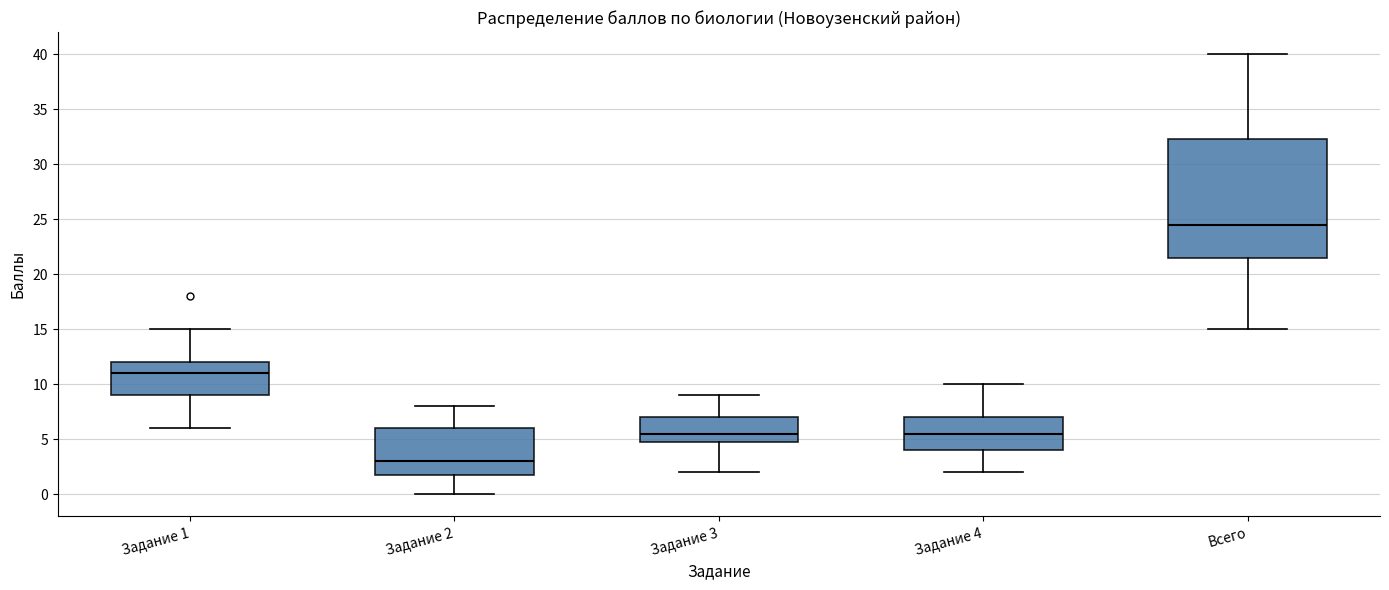

Reading left to right, transcribe this box plot: for each box, give where its median line is, the range the box spans, and where its two whiskers end, as read against the y-axis. The values are not printed on the chart, so give them approximately, as read against the axis.

Задание 1: median 11.0, box 9.0 to 12.0, whiskers 6.0 to 15.0
Задание 2: median 3.0, box 2.0 to 6.0, whiskers 0.0 to 8.0
Задание 3: median 5.5, box 5.0 to 7.0, whiskers 2.0 to 9.0
Задание 4: median 5.5, box 4.0 to 7.0, whiskers 2.0 to 10.0
Всего: median 24.5, box 21.5 to 32.5, whiskers 15.0 to 40.0